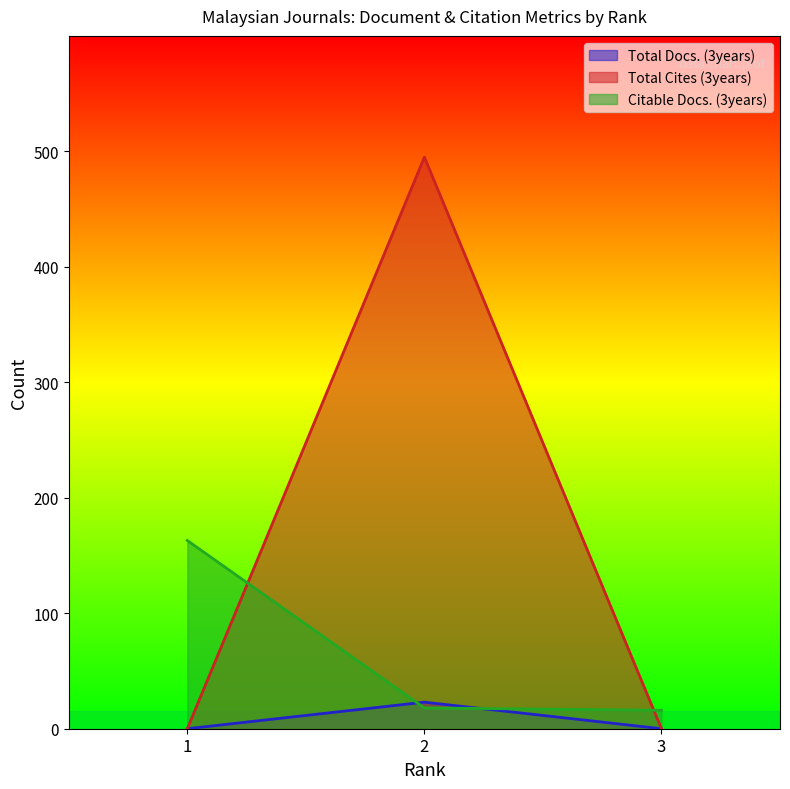

Reading right to left, extract all data points from this chart.

Total Docs. (3years): 3=0	2=495	1=0
Total Cites (3years): 3=0	2=23	1=0
Citable Docs. (3years): 3=16	2=18	1=163